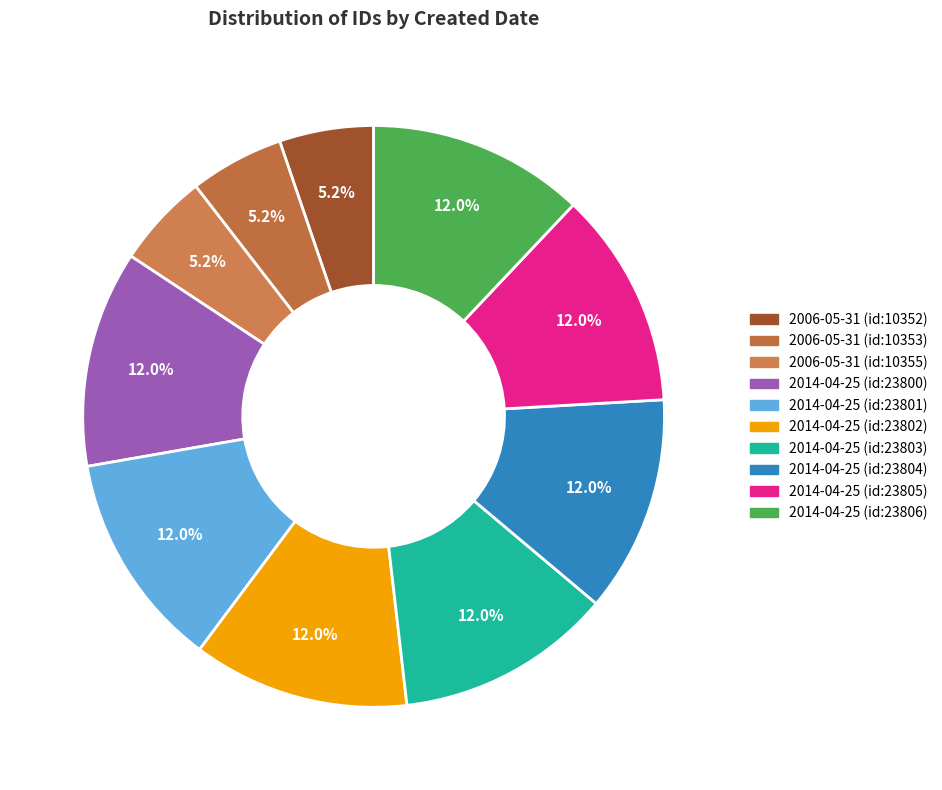

To the nearest percent, what is the combined percentage of 2006-05-31 (id:10352) and 2006-05-31 (id:10353)?

10%